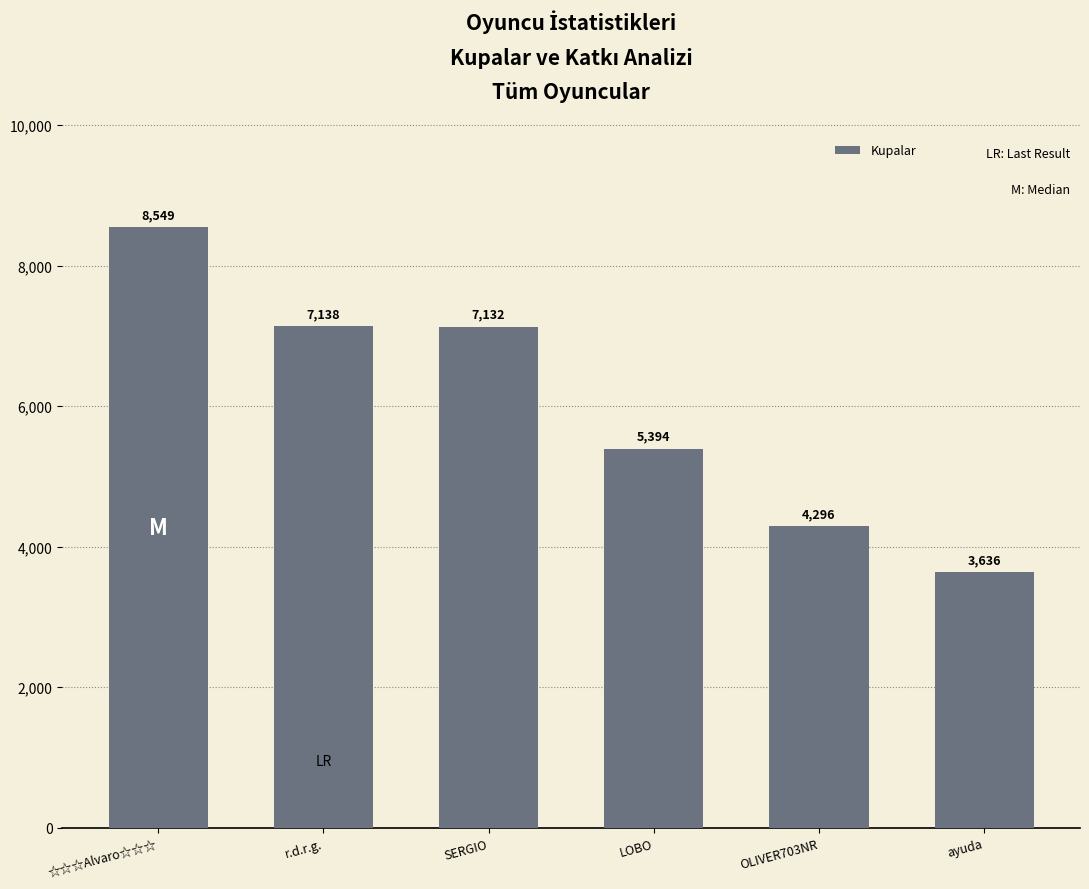

Where is the data nearest to the value 6092?

LOBO